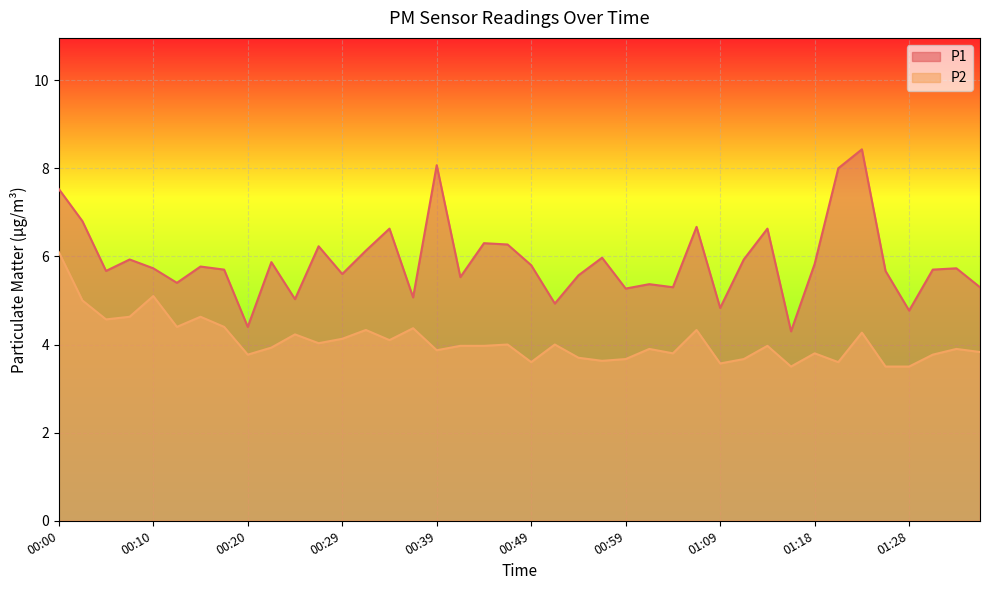

Rank the categories by P1 value from highest to lowest.

01:23, 00:39, 01:21, 00:00, 00:02, 01:06, 00:34, 01:13, 00:44, 00:46, 00:27, 00:32, 00:56, 00:07, 01:11, 00:22, 01:18, 00:49, 00:15, 00:10, 01:33, 00:17, 01:31, 00:05, 01:26, 00:29, 00:54, 00:42, 00:12, 01:01, 01:04, 01:36, 00:59, 00:37, 00:24, 00:51, 01:09, 01:28, 00:20, 01:16